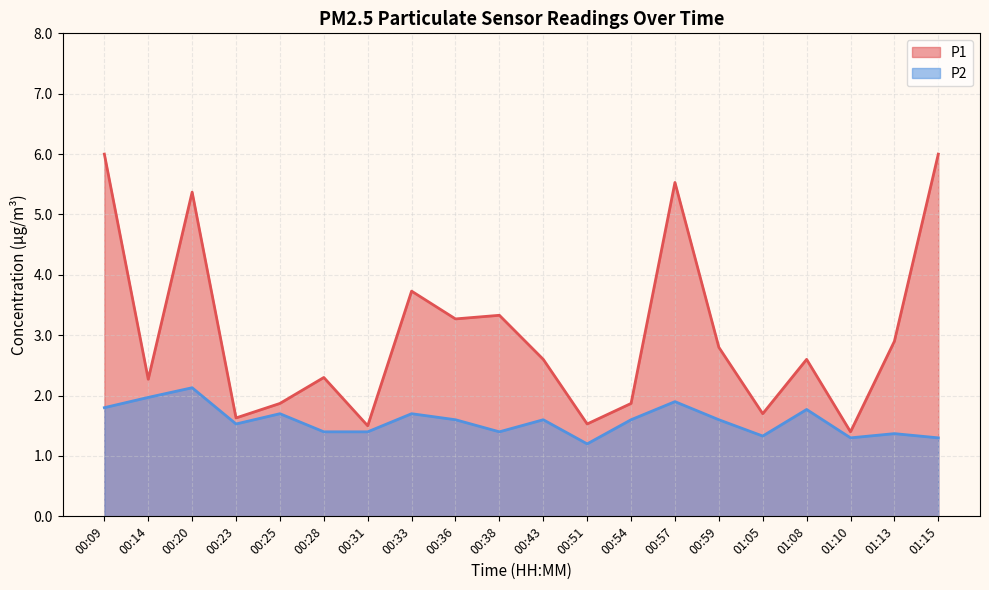

True or false: P2 has a value of 1.4 at 00:38.

True